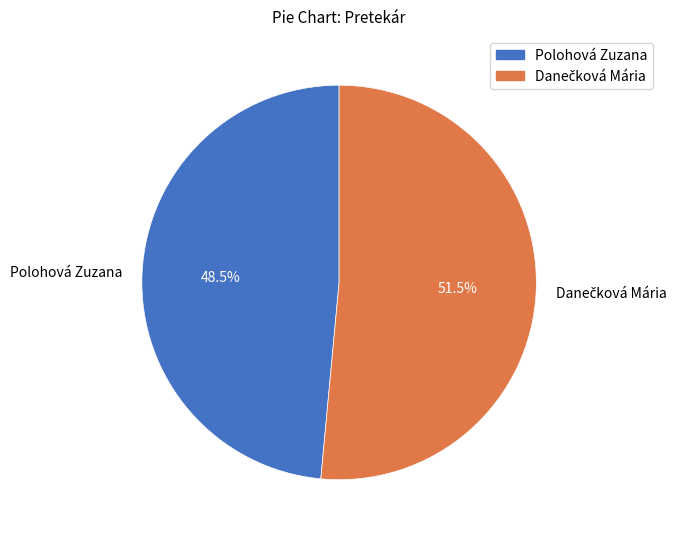

Is Polohová Zuzana the majority of the pie?

No